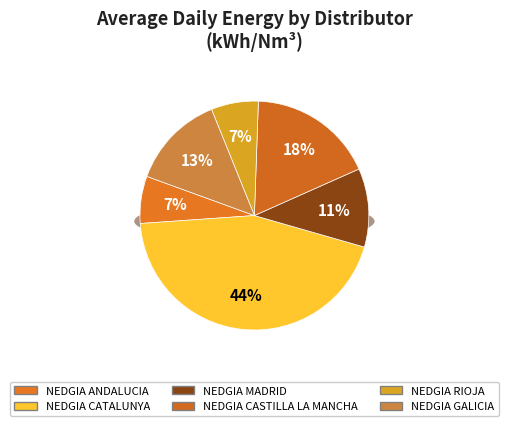

What is the smallest slice in the pie chart?

NEDGIA RIOJA